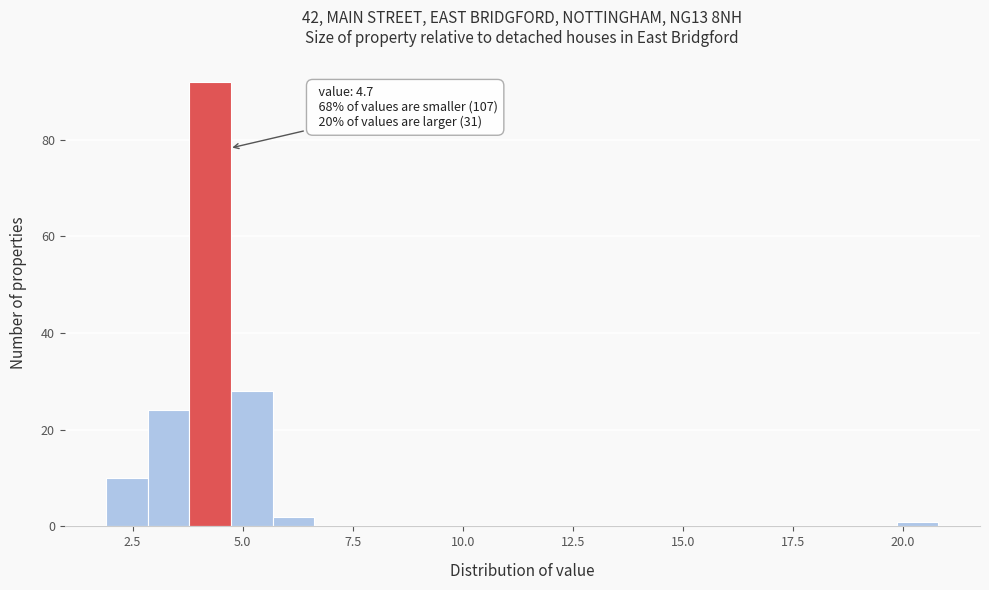

Around what value on the x-axis is the tallest bar? Give the approximate position of its centre, as read against the axis.

4.5